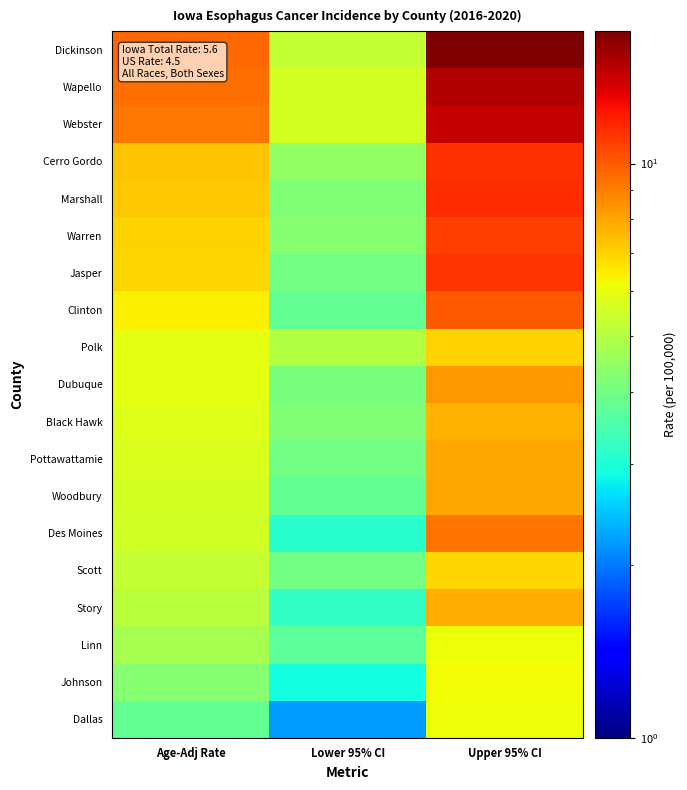

At Upper 95% CI, list the series in order from smallest to largest.

Linn, Dallas, Johnson, Scott, Polk, Black Hawk, Story, Pottawattamie, Woodbury, Dubuque, Des Moines, Clinton, Warren, Jasper, Cerro Gordo, Marshall, Webster, Wapello, Dickinson